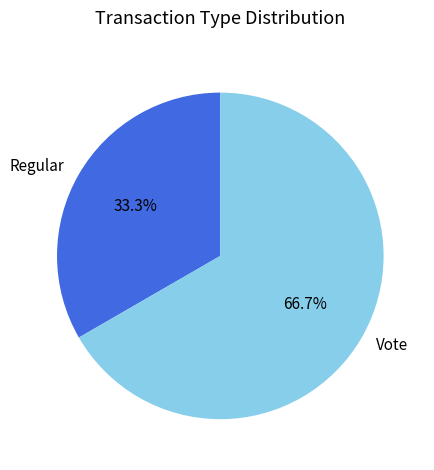

Rank the categories by value from highest to lowest.

Vote, Regular